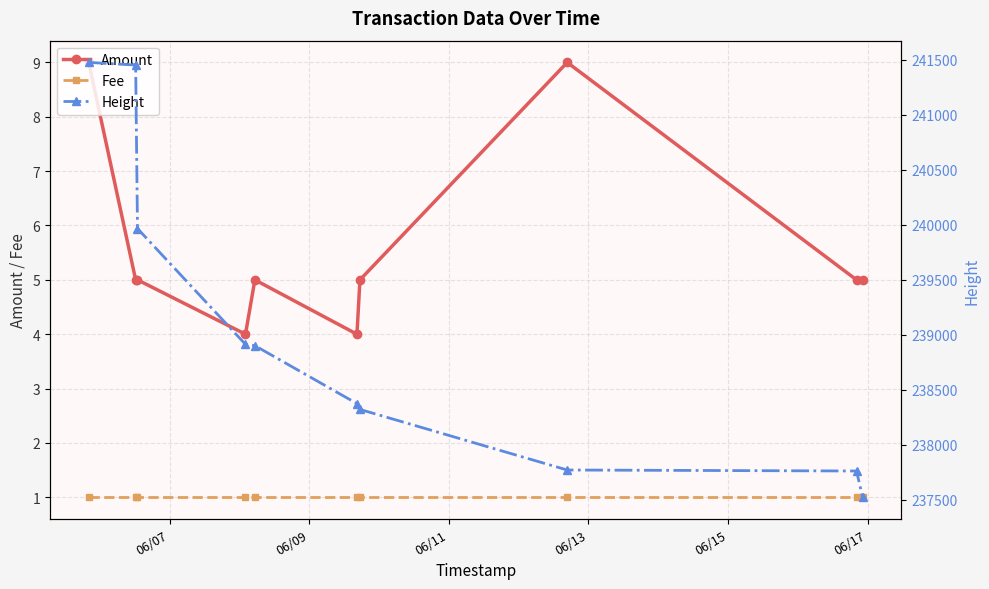

What are all the series names shown in the legend?

Amount, Fee, Height